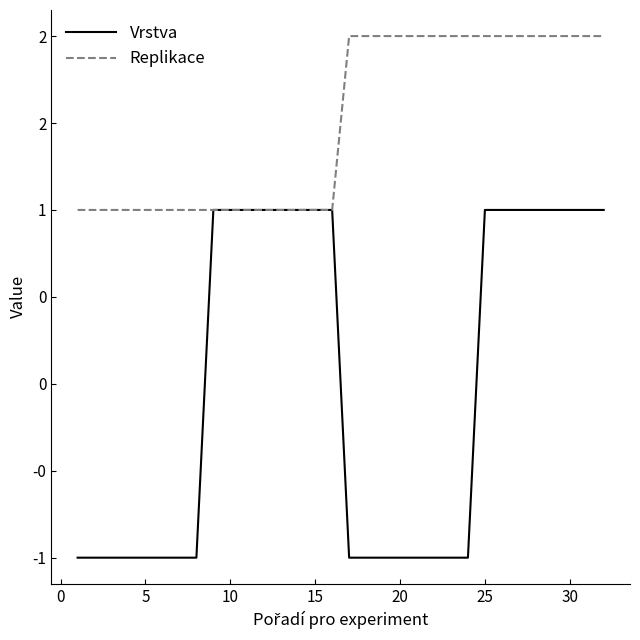

What are all the series names shown in the legend?

Vrstva, Replikace